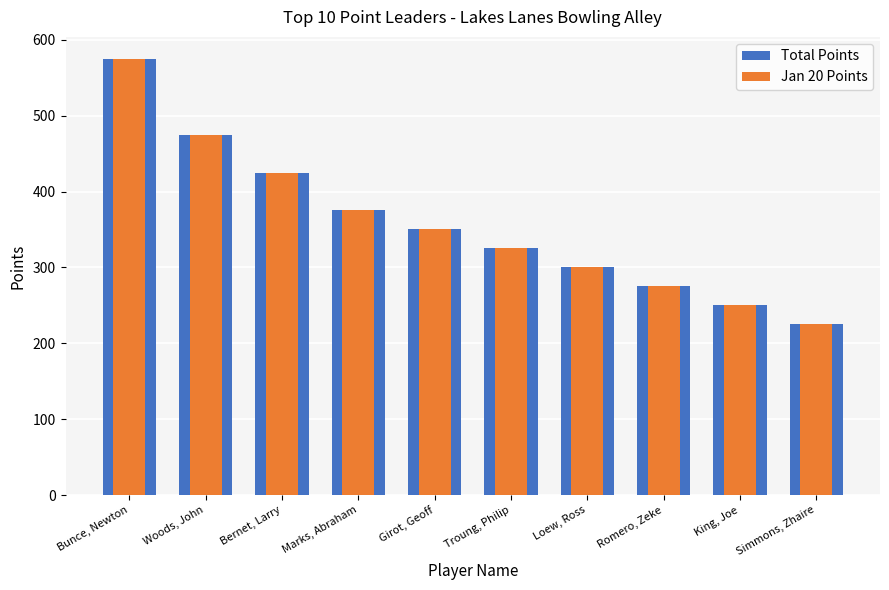

Rank the categories by Jan 20 Points value from lowest to highest.

Simmons, Zhaire, King, Joe, Romero, Zeke, Loew, Ross, Troung, Philip, Girot, Geoff, Marks, Abraham, Bernet, Larry, Woods, John, Bunce, Newton